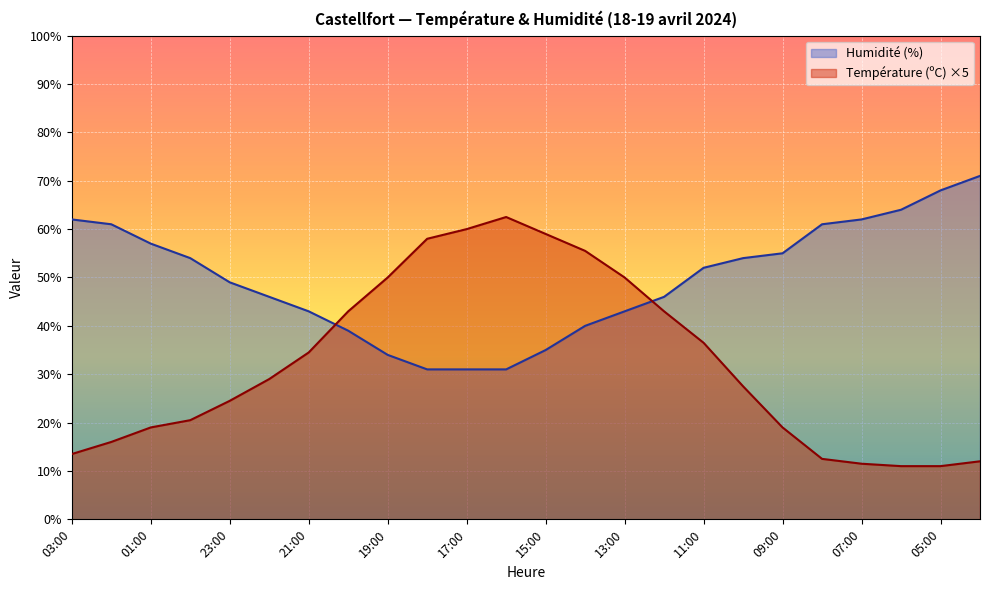

What is the difference between the second highest and minimum values in the Température (ºC) series?

49.0